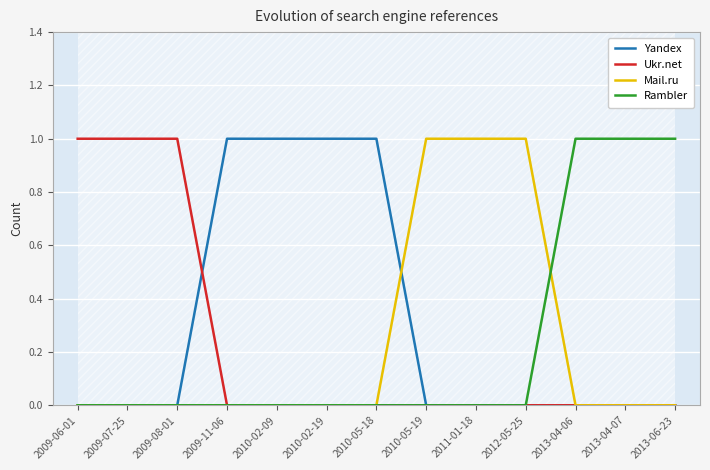

Between 2010-05-19 and 2009-06-01, which is larger?

2010-05-19